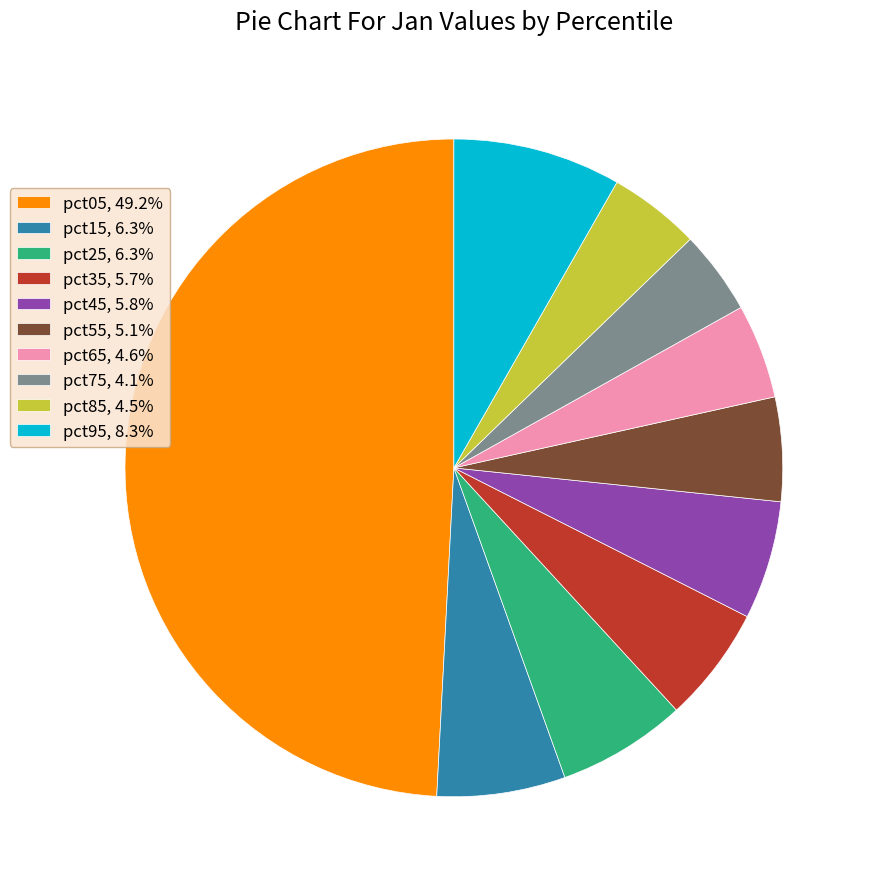

How many segments does this pie chart have?

10